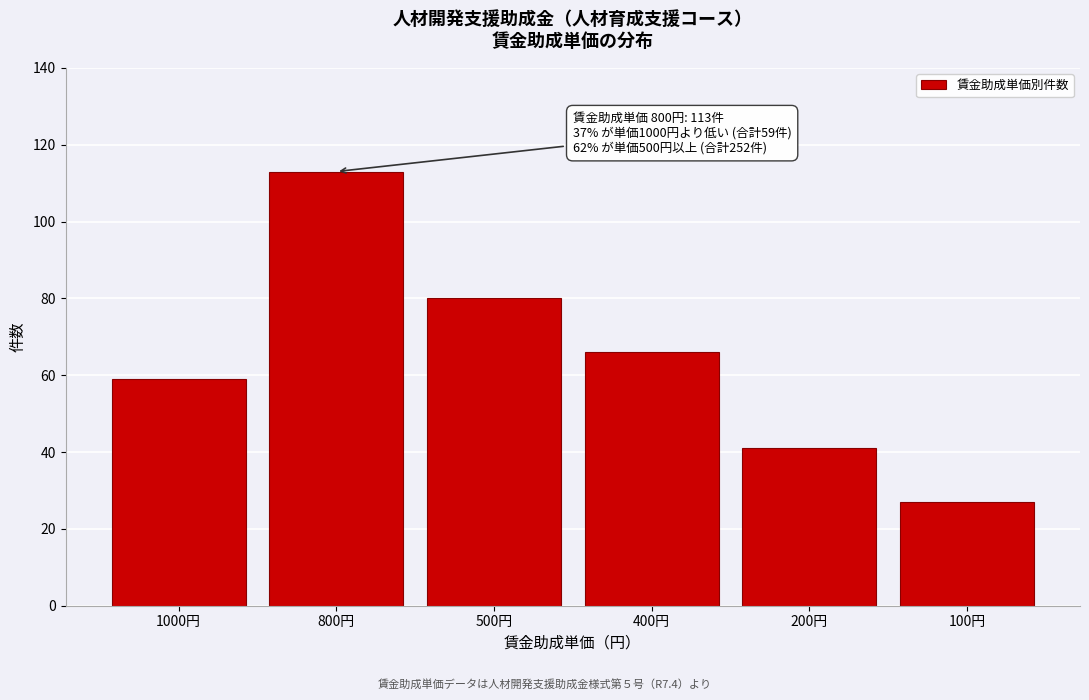

Reading left to right, list all the values displayed in this chart.

59	113	80	66	41	27